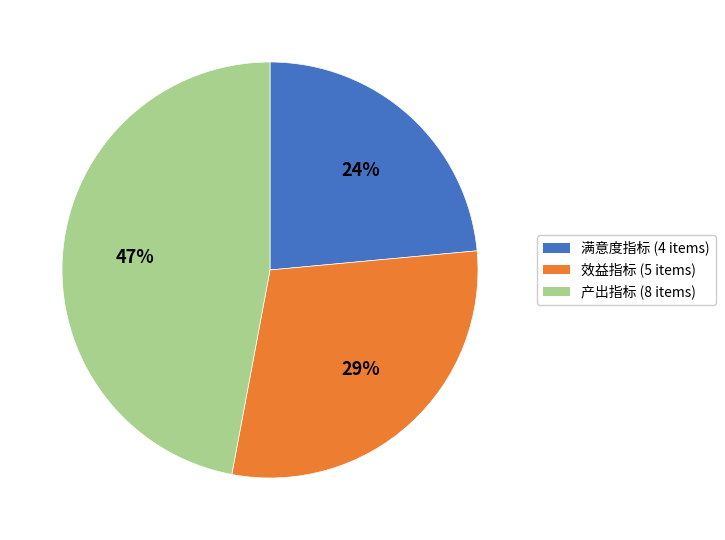

Combined, do 满意度指标 and 效益指标 account for over 50%?

Yes